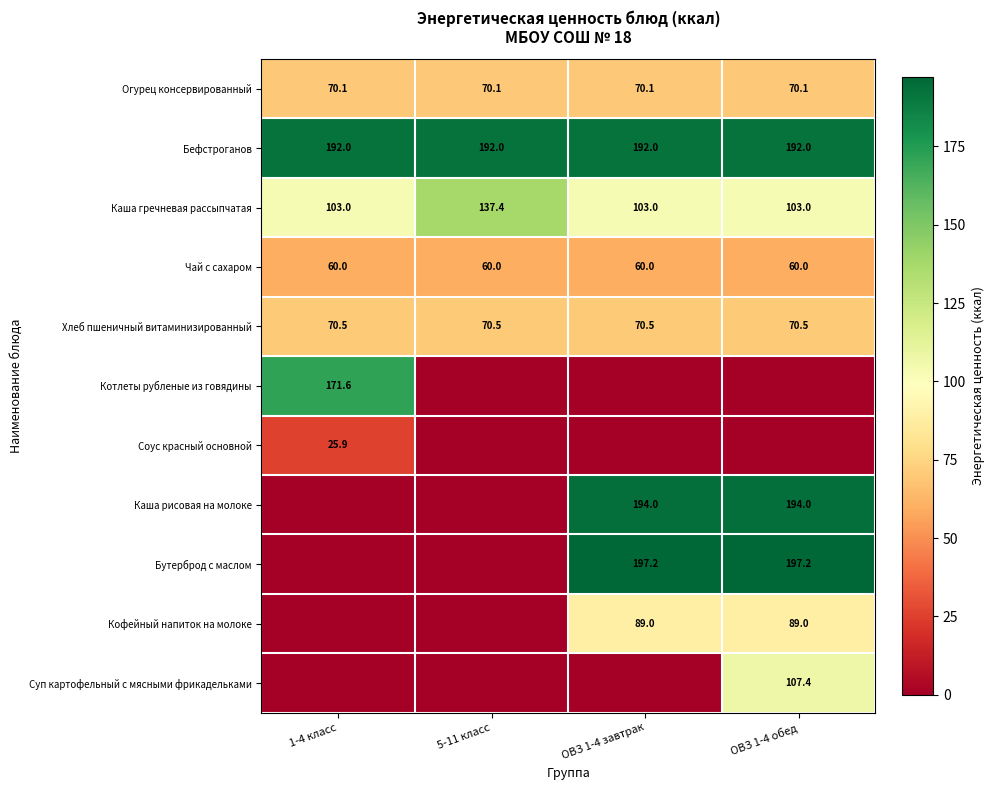

Is the value of Каша гречневая рассыпчатая at ОВЗ 1-4 завтрак greater than the value of Бефстроганов at ОВЗ 1-4 обед?

No